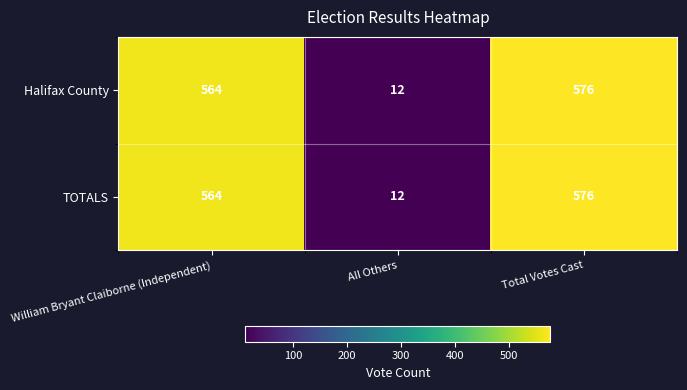

At which category does the chart reach its minimum across all series?

All Others